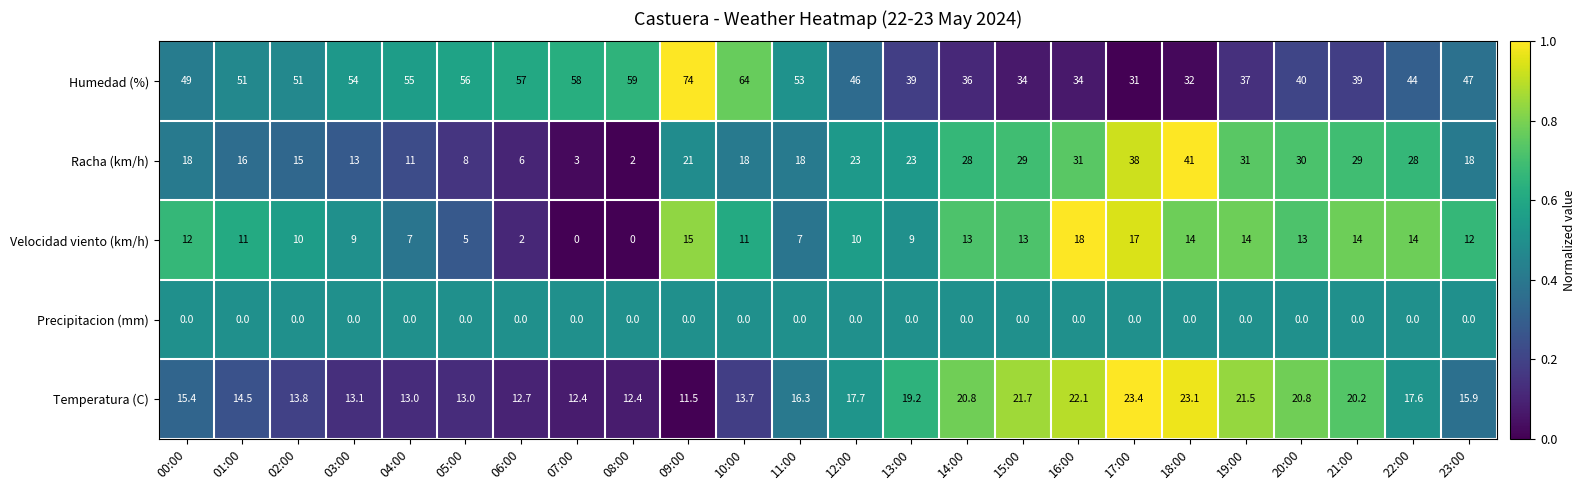

Which series changed the most between 05:00 and 20:00?

Racha (km/h)